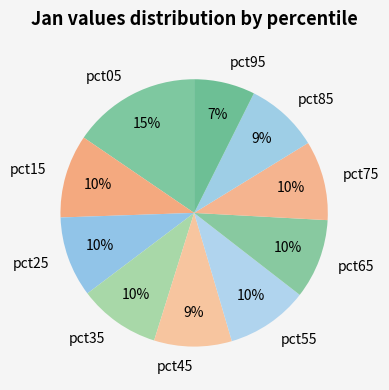

Is the sum of pct05 and pct45 greater than half?

No